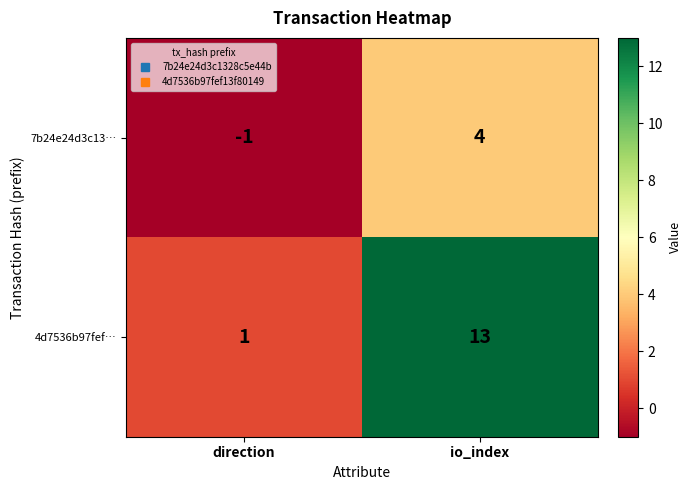

Which series has the largest range (max minus min)?

4d7536b97fef…